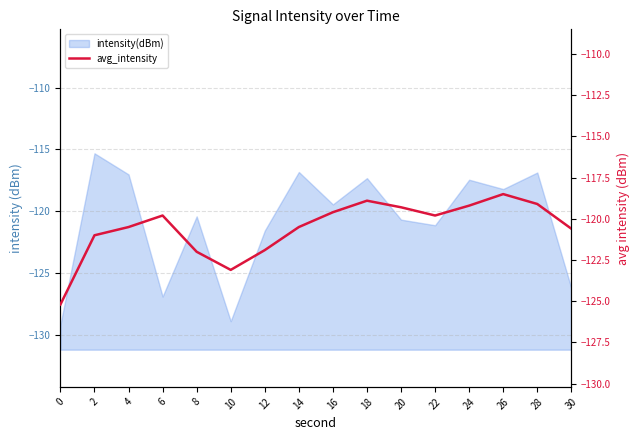

At which label does the data first exceed -119?

18